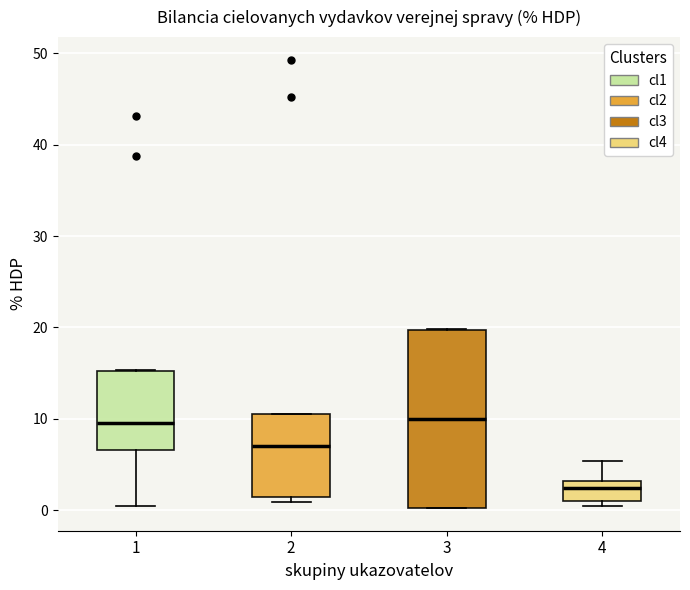

Which box has the lowest median line?

4